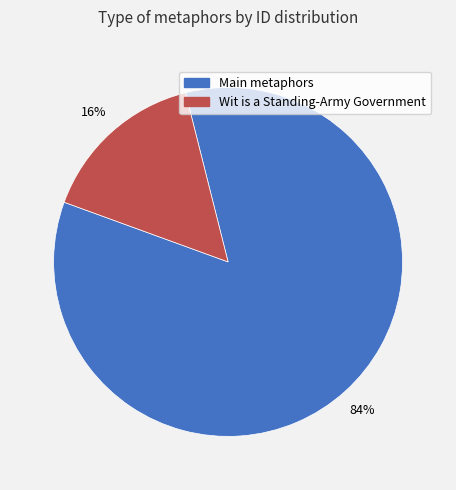

Is there a majority slice in this chart?

Yes